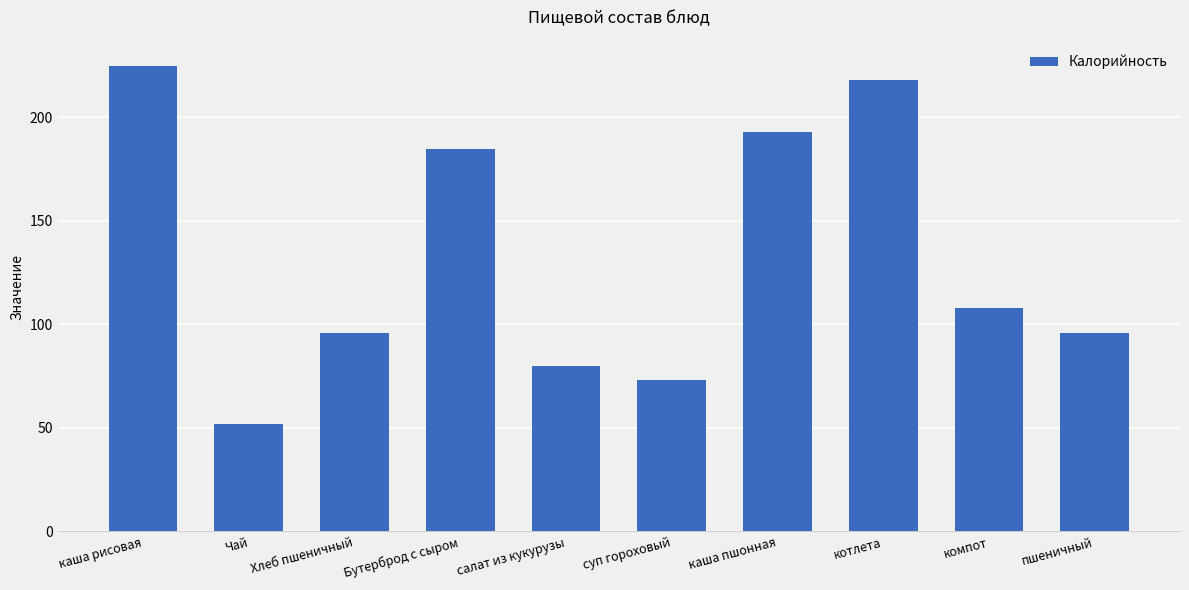

What is the sum of the values at компот and котлета?

326.0